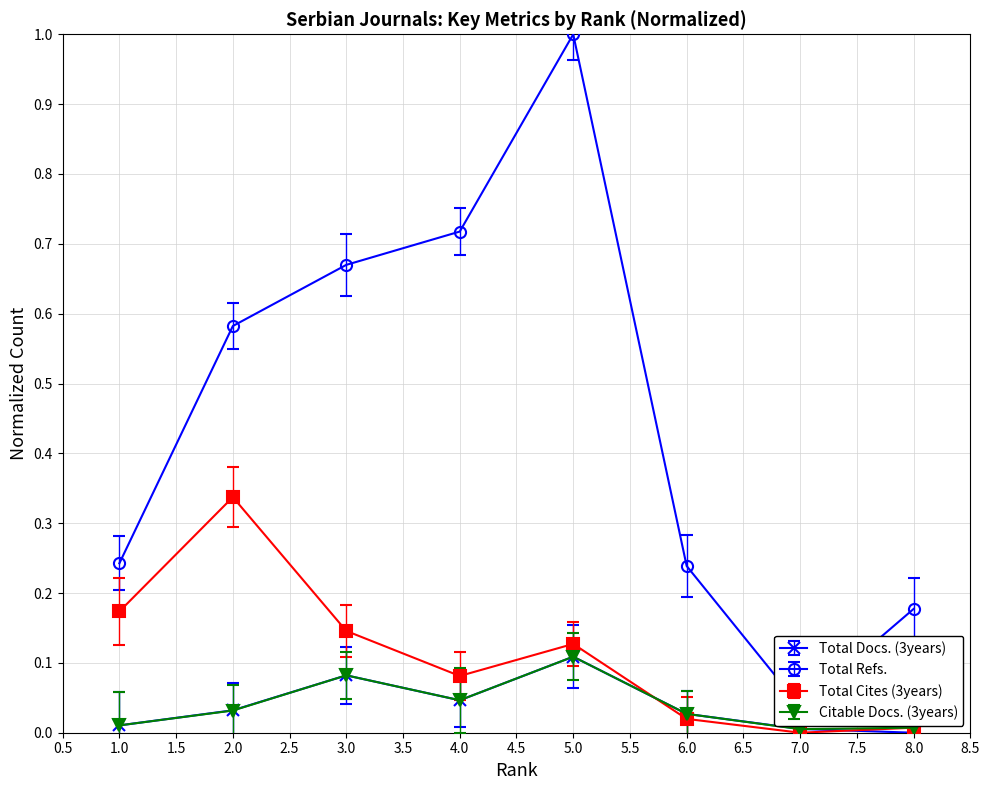

How many values in Total Docs. (3years) are above zero?

7